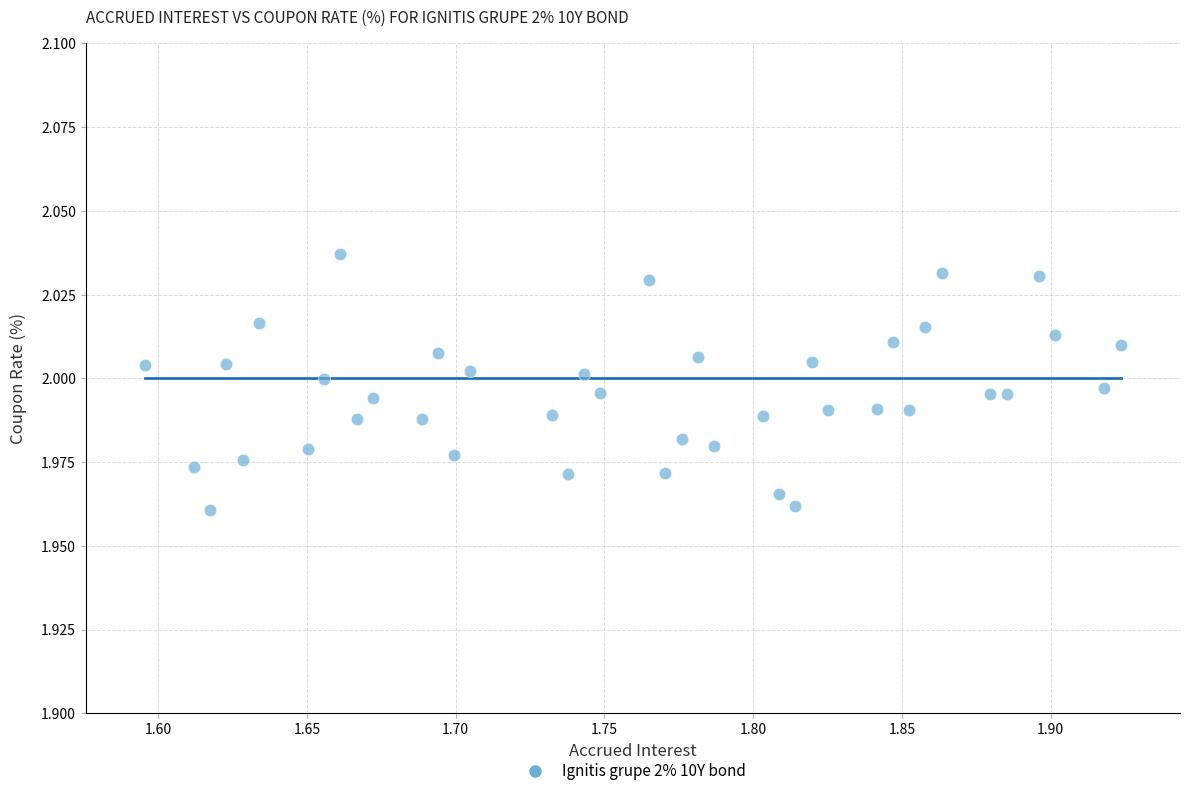

What is the range of X values (max minus min)?

0.3